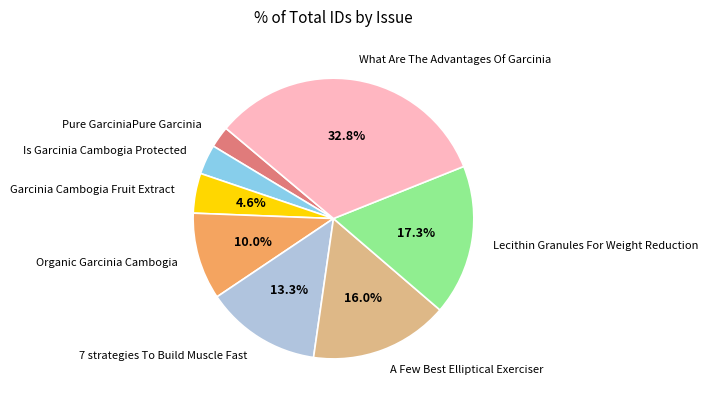

Between Garcinia Cambogia Fruit Extract and 7 strategies To Build Muscle Fast, which is larger?

7 strategies To Build Muscle Fast